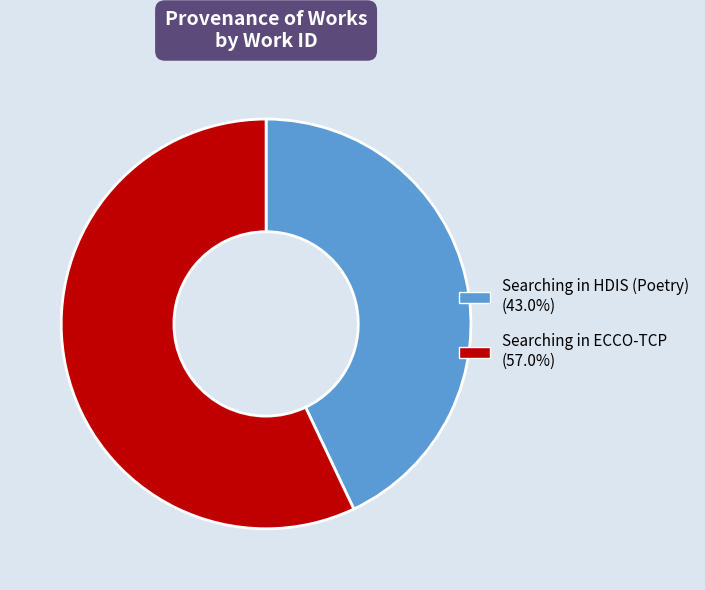

Which category has the smallest portion of the pie?

Searching in HDIS (Poetry)